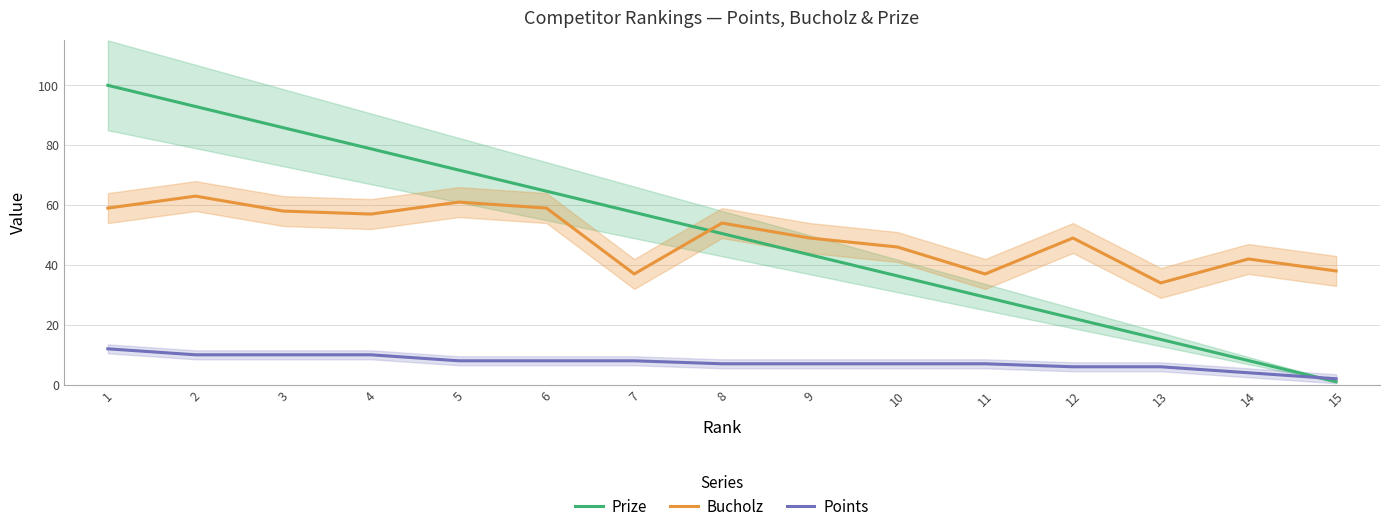

Between which two adjacent categories do Prize and Points first intersect?

14 and 15